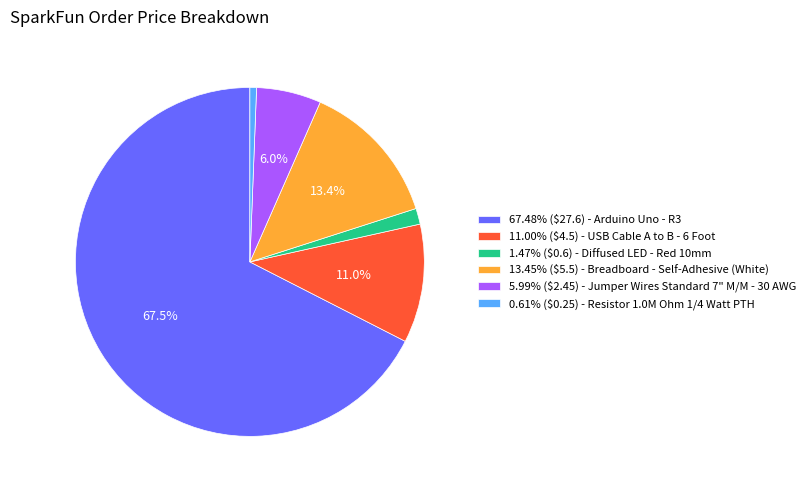

What percentage is NOT represented by 13.45% ($5.5) - Breadboard - Self-Adhesive (White)?

86.6%